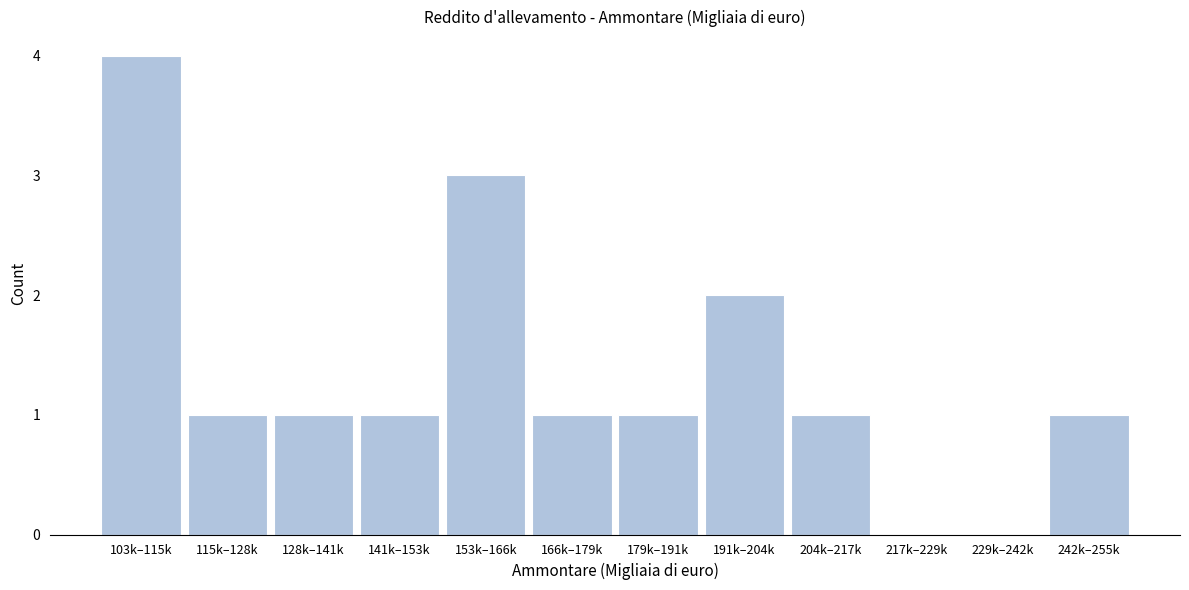

Reading left to right, what are all the values shown in this chart?

103k–115k=4	115k–128k=1	128k–141k=1	141k–153k=1	153k–166k=3	166k–179k=1	179k–191k=1	191k–204k=2	204k–217k=1	217k–229k=0	229k–242k=0	242k–255k=1